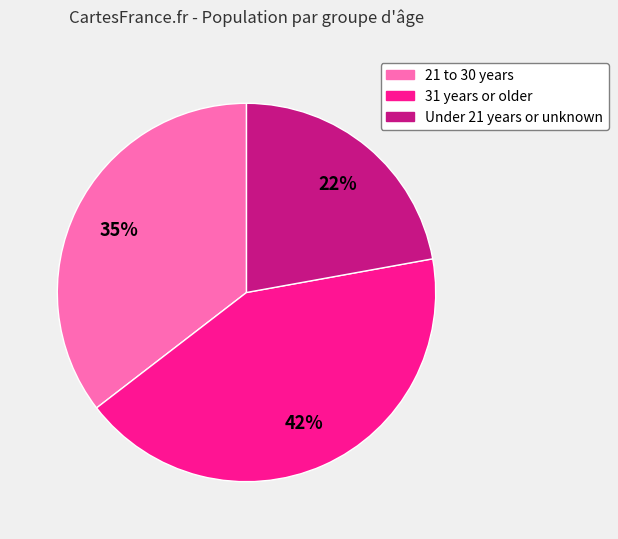

Is it true that 21 to 30 years is 35% of the pie?

True